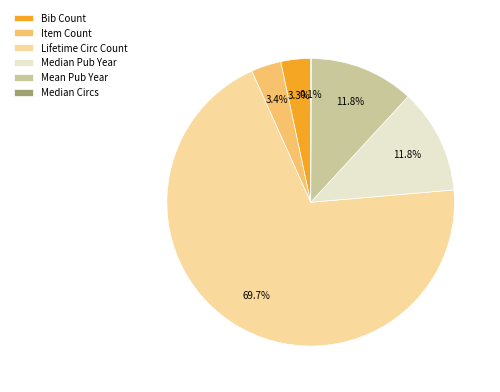

Which category accounts for the majority?

Lifetime Circ Count